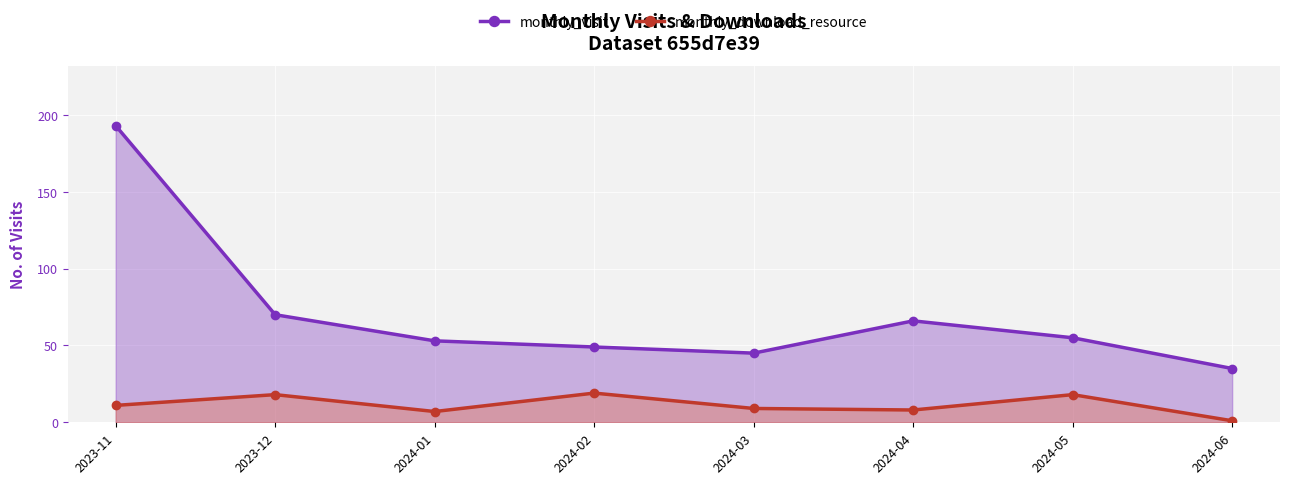

At which label does monthly_visit reach its minimum?

2024-06